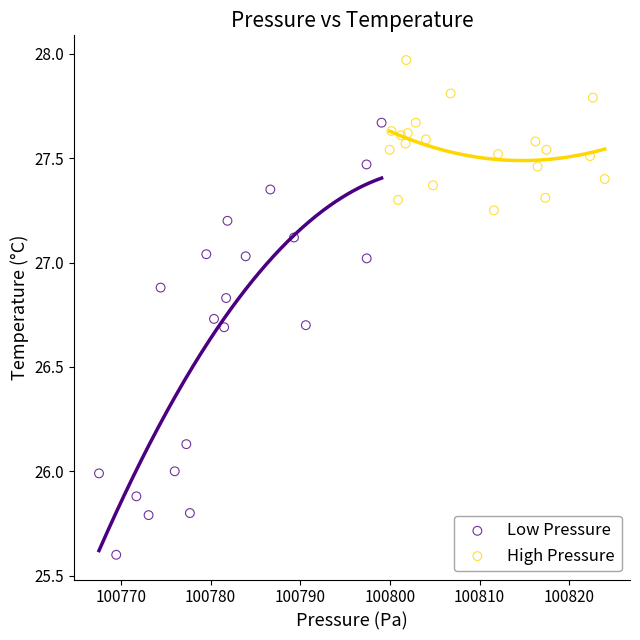

Which series contains the highest Y value?

High Pressure